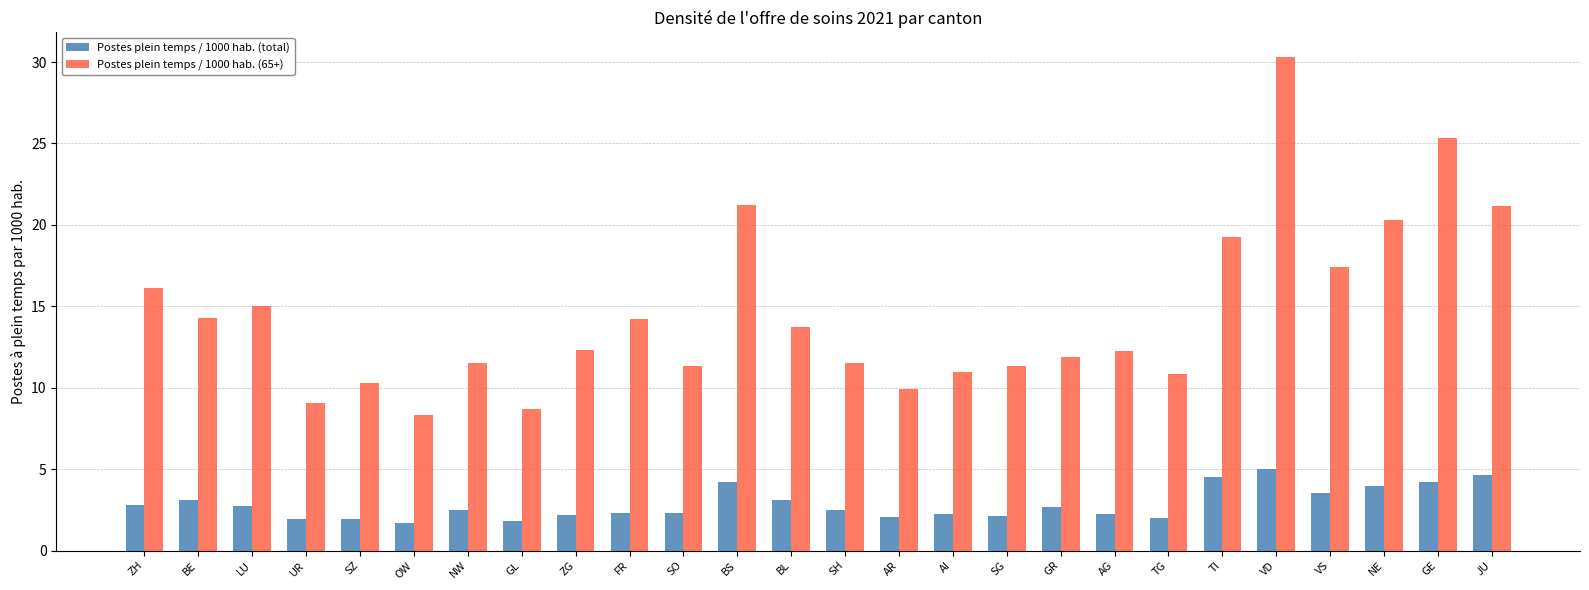

What is the maximum value for Postes plein temps / 1000 hab. (65+)?

30.3